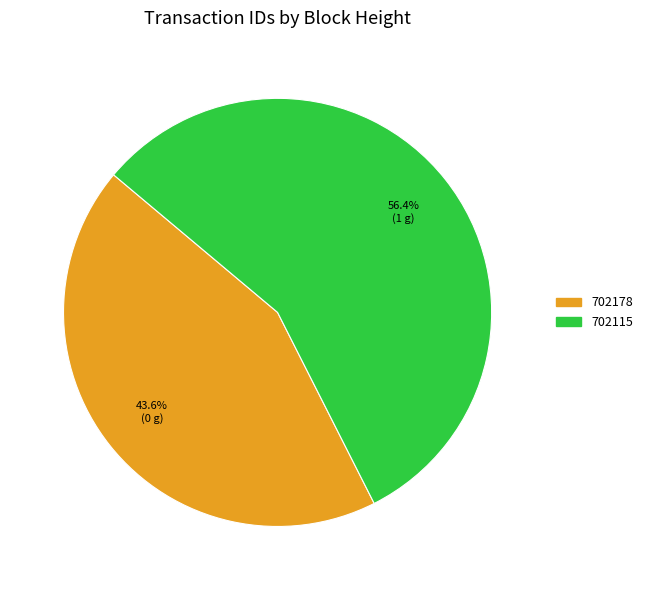

Which category accounts for the majority?

702115